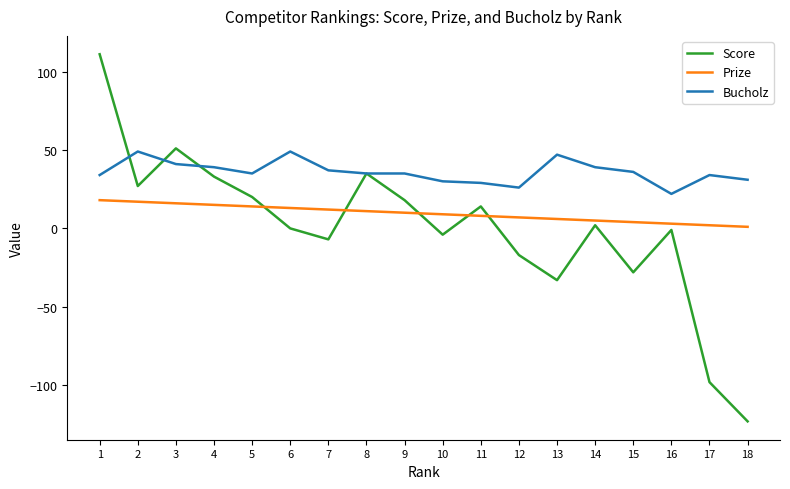

Which series has the largest total across all categories?

Bucholz